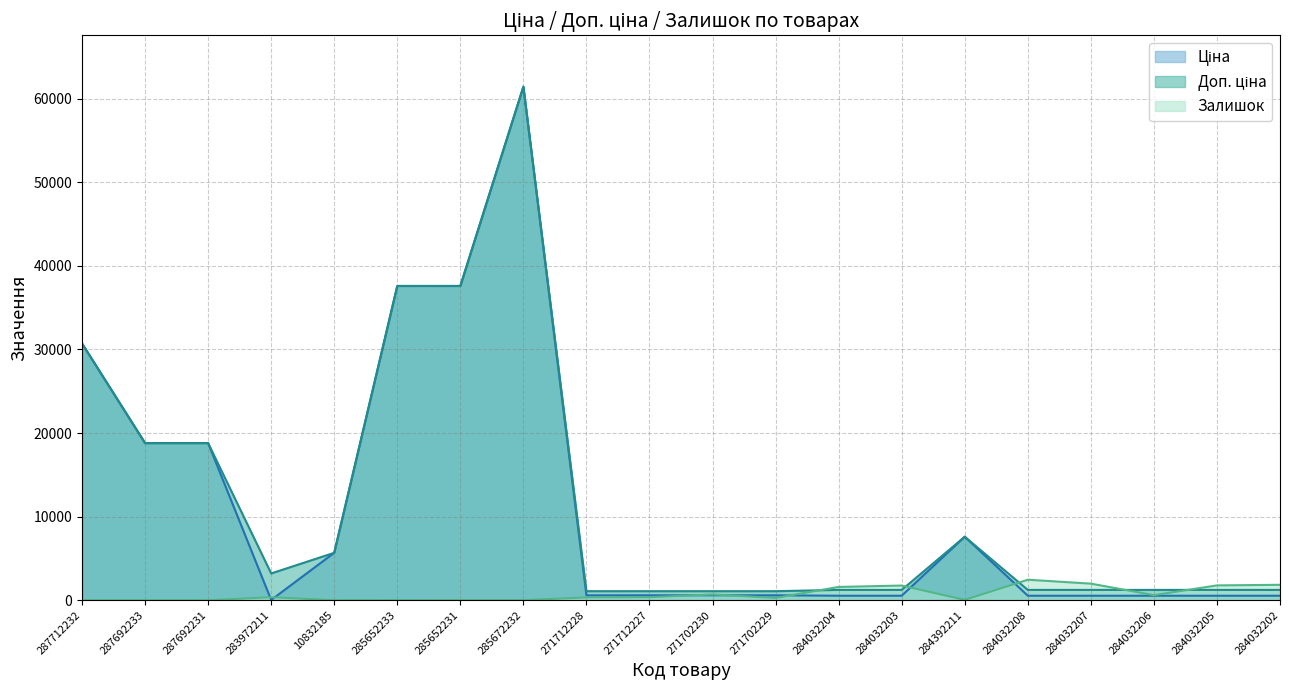

What is the total value across all series at 285652231?

75209.2